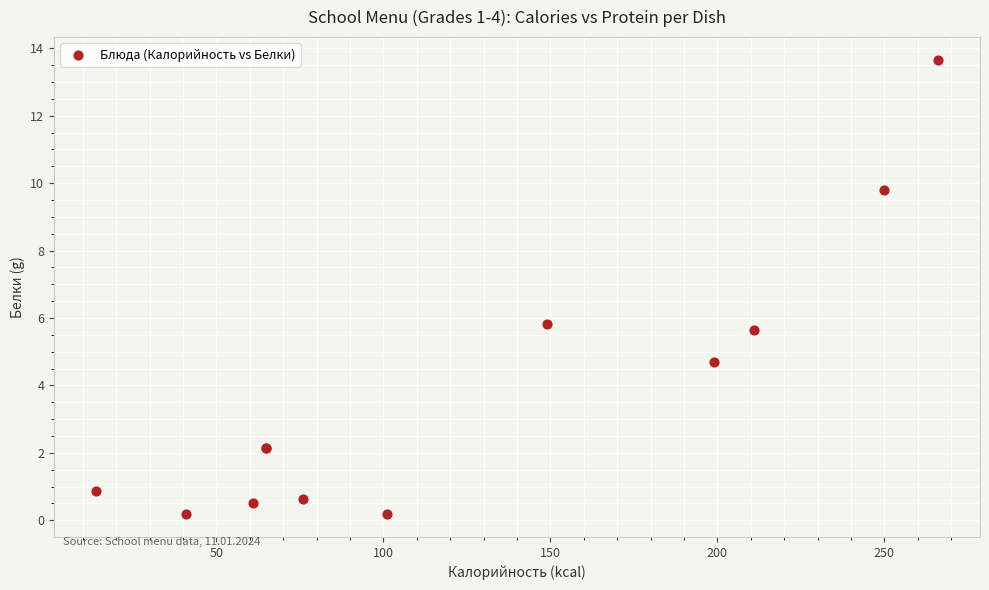

What Y value in the scatter plot is closest to 6?

5.8